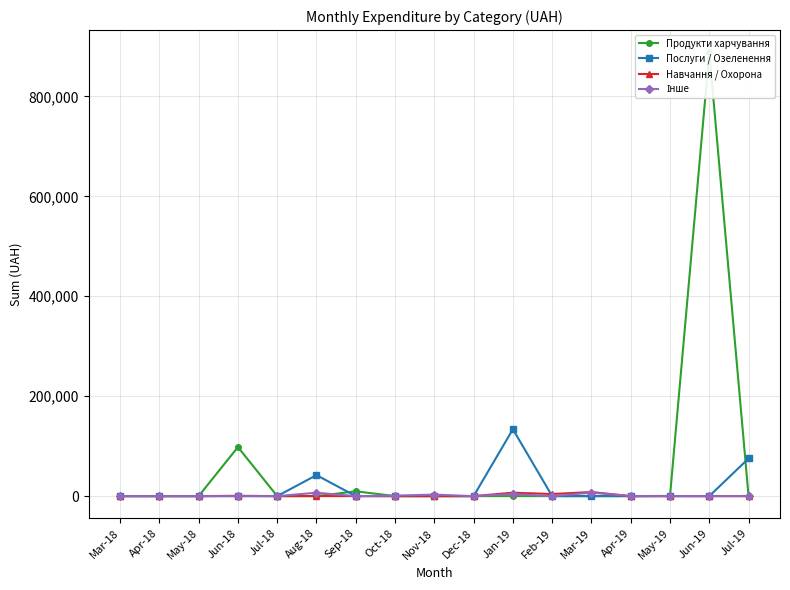

Between Jun-18 and Dec-18, which is larger?

Jun-18